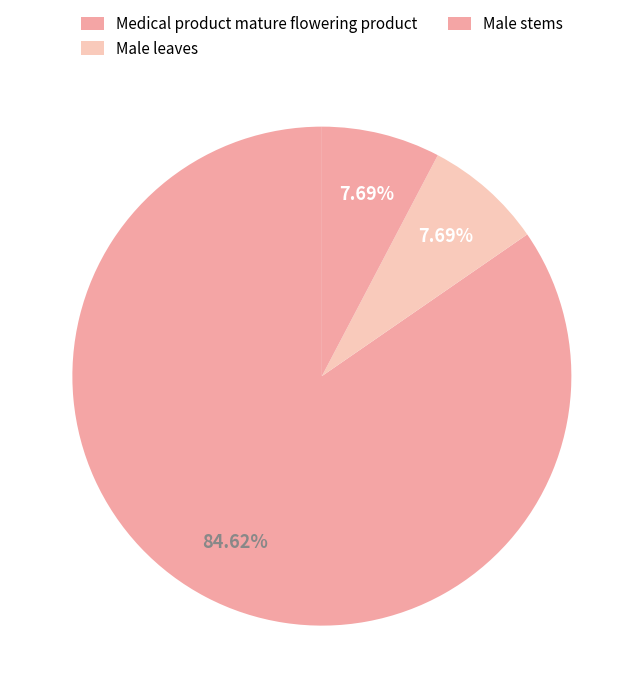

Combined, do Male leaves and Male stems account for over 50%?

No